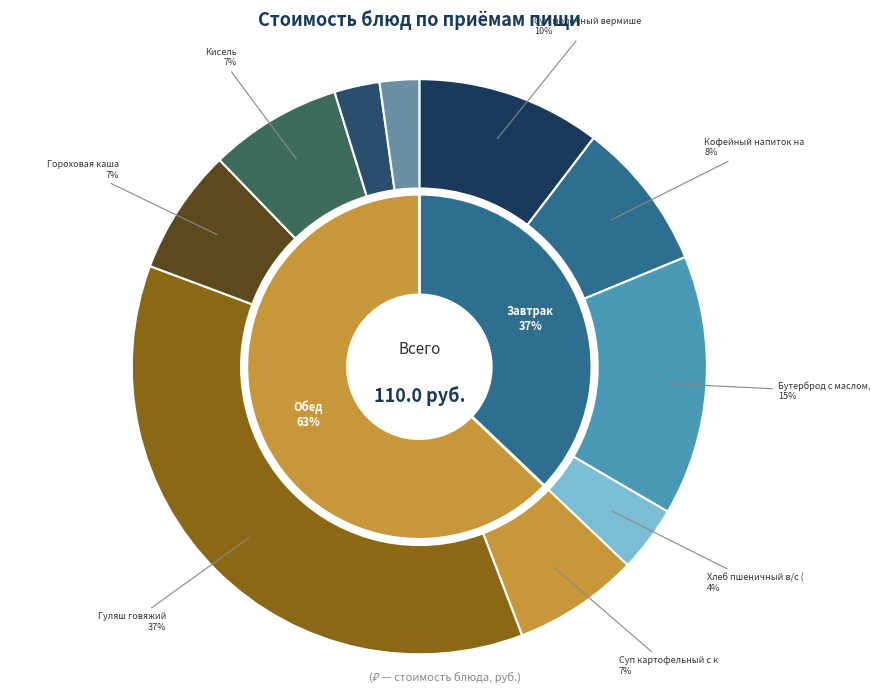

Which category has the smallest portion of the pie?

Хлеб ржаной